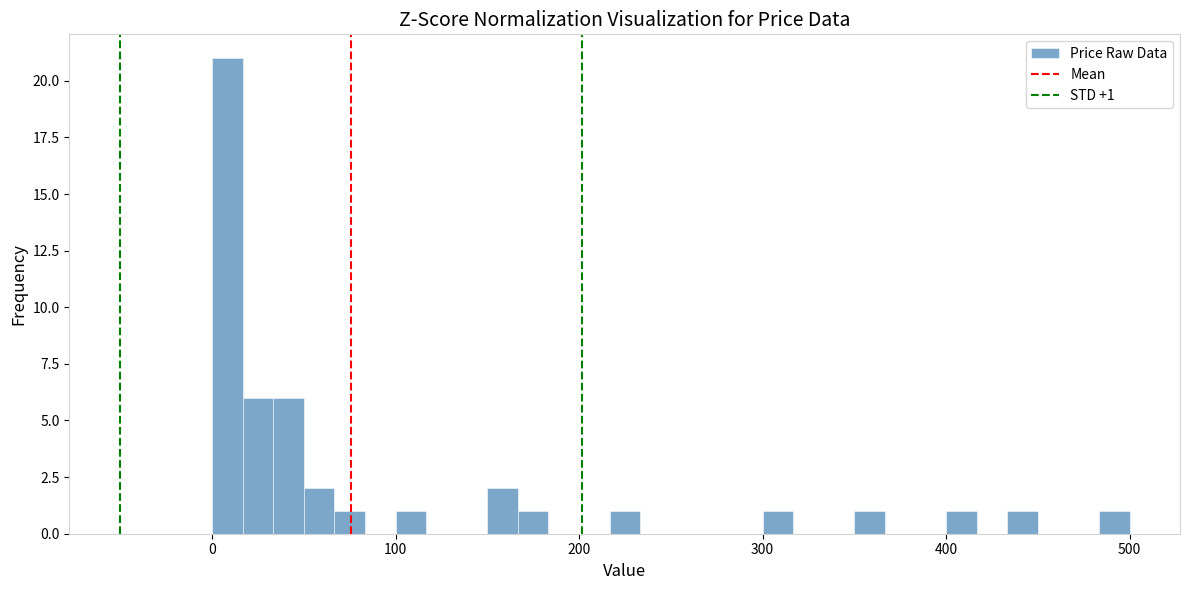

Around what value on the x-axis is the tallest bar? Give the approximate position of its centre, as read against the axis.

10